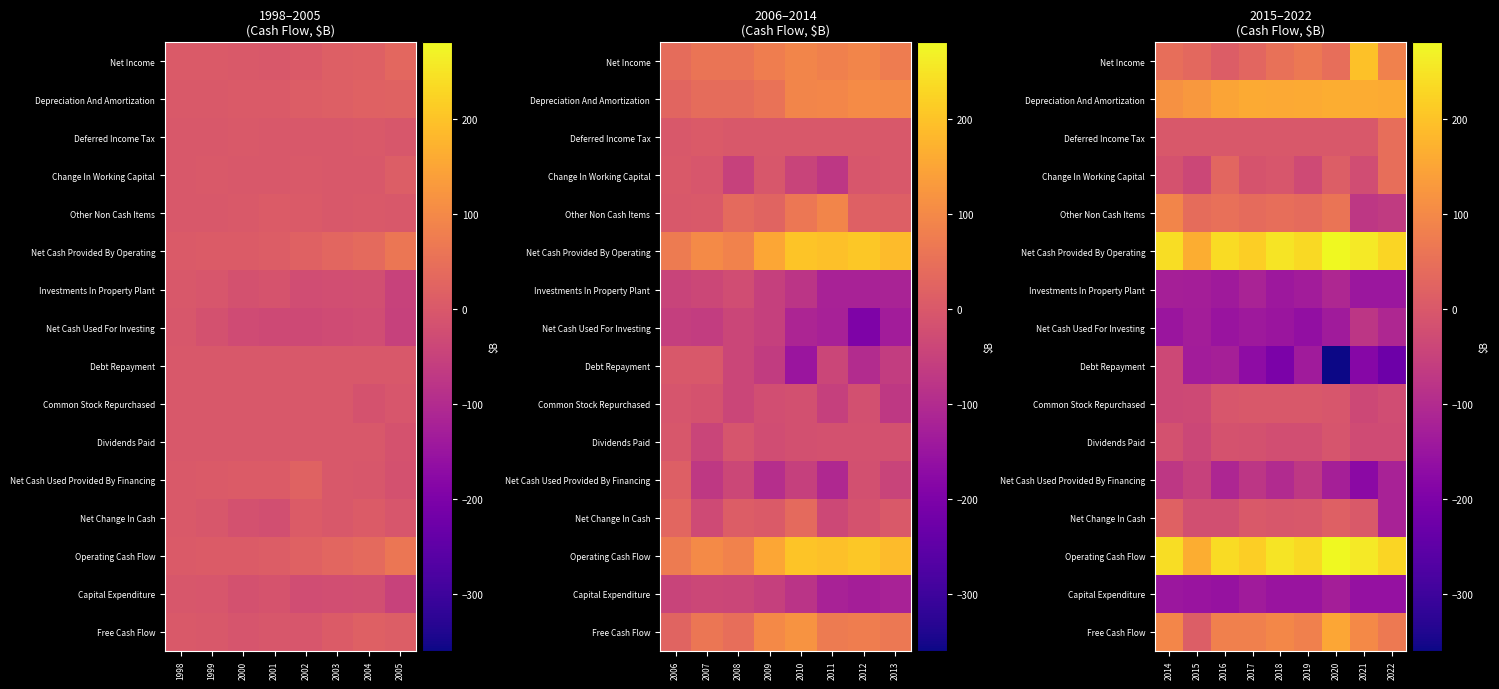

Between 2000 and 2002, which is larger?

2002